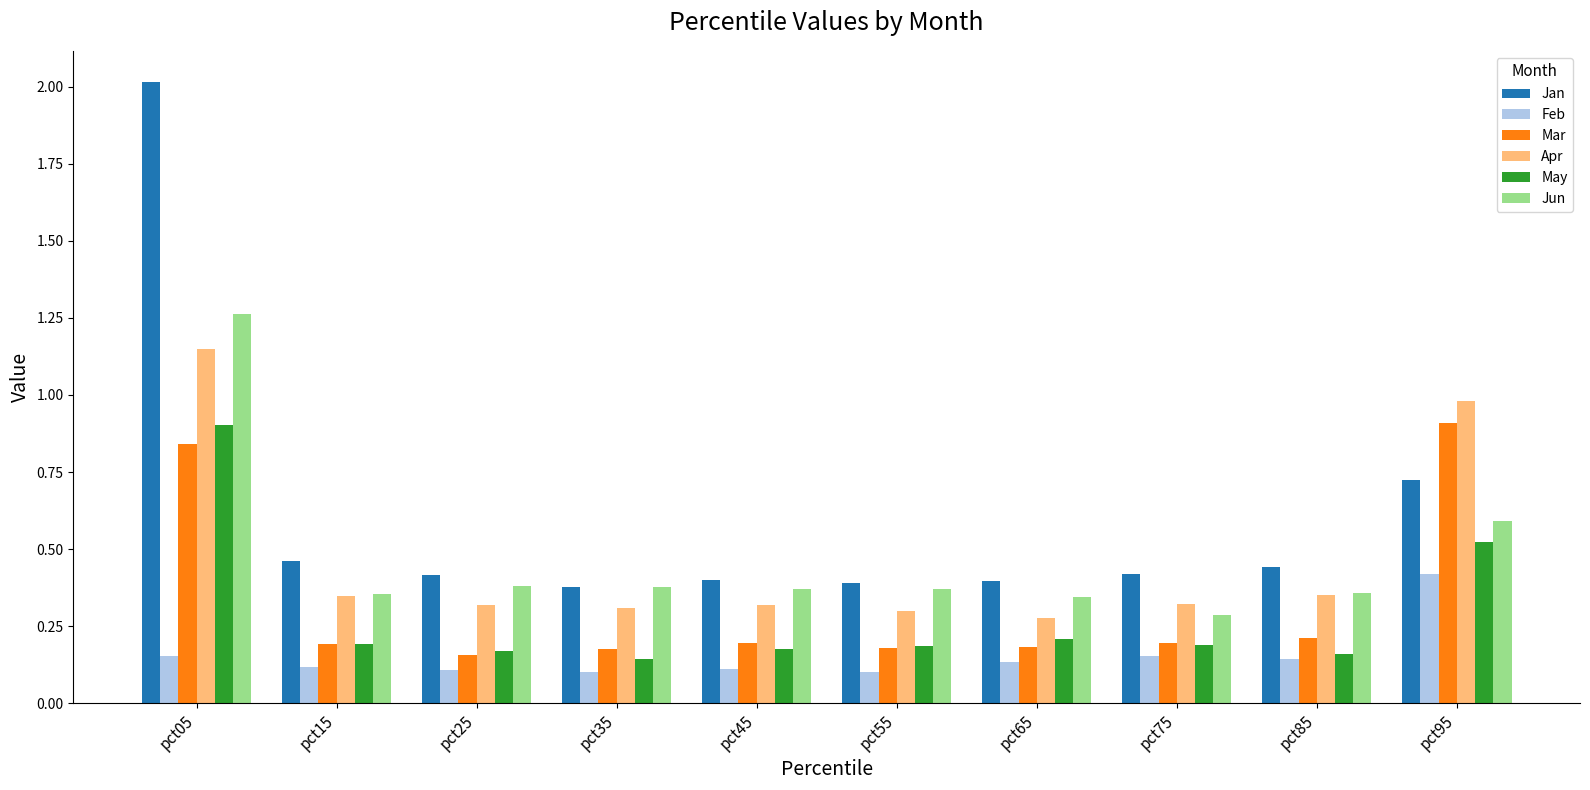

What is the maximum value shown in the chart?

2.0